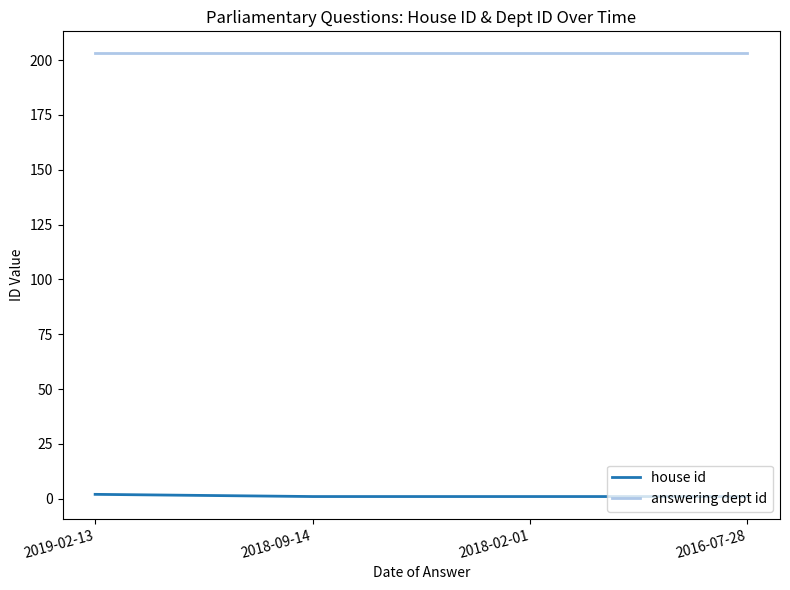

What is the lowest value of the answering dept id series?

203